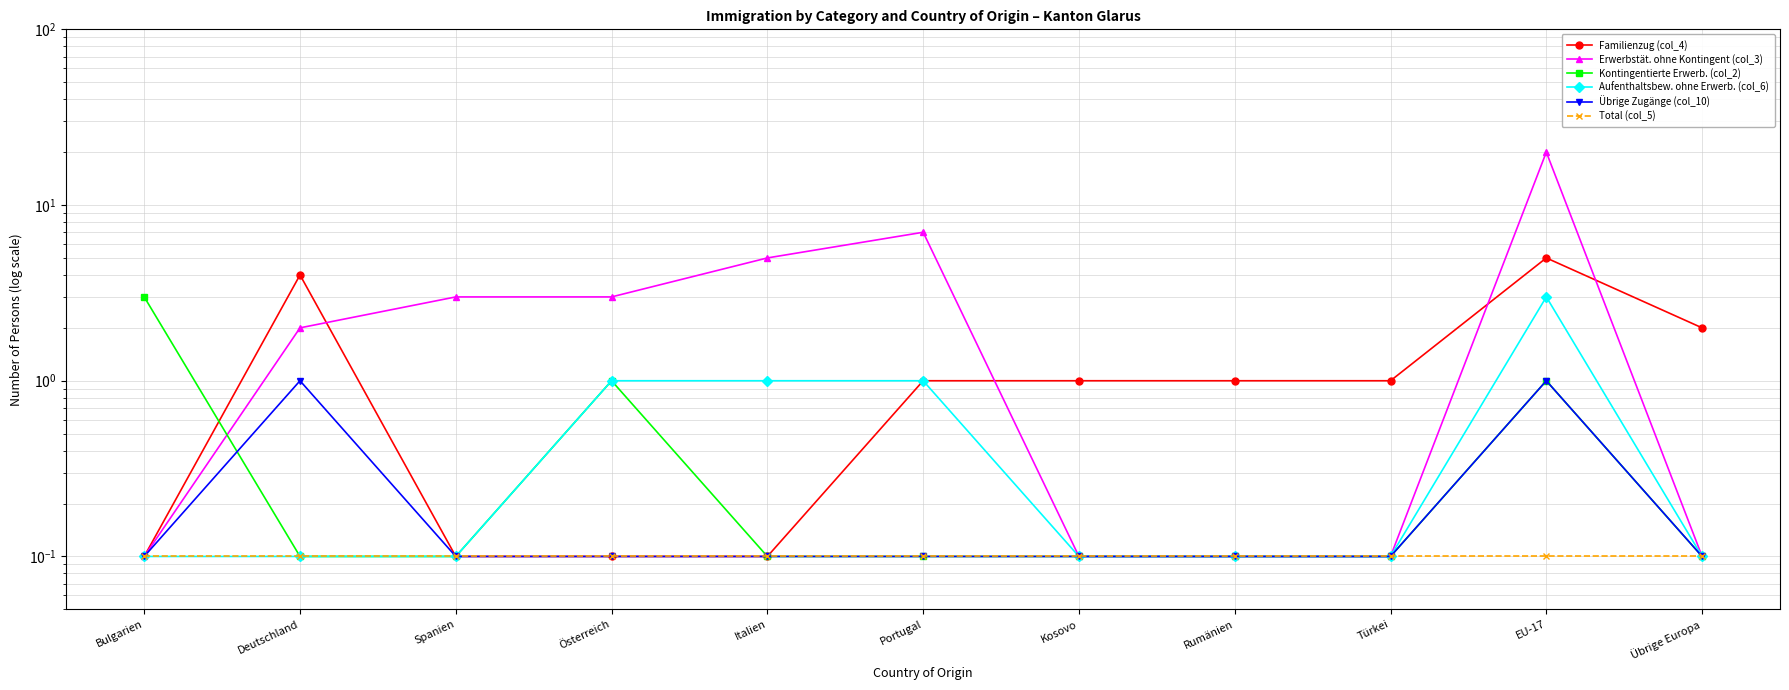

What is the label of the 5th point from the left?

Italien